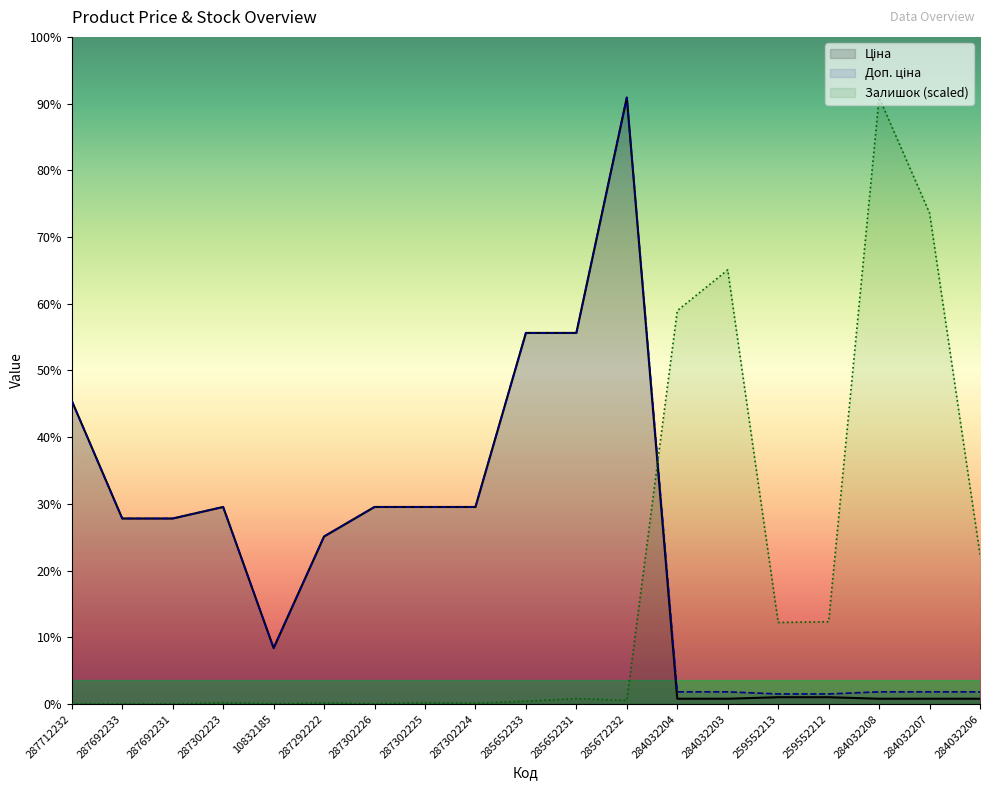

At 287302225, list the series in order from largest to smallest.

Ціна, Доп. ціна, Залишок